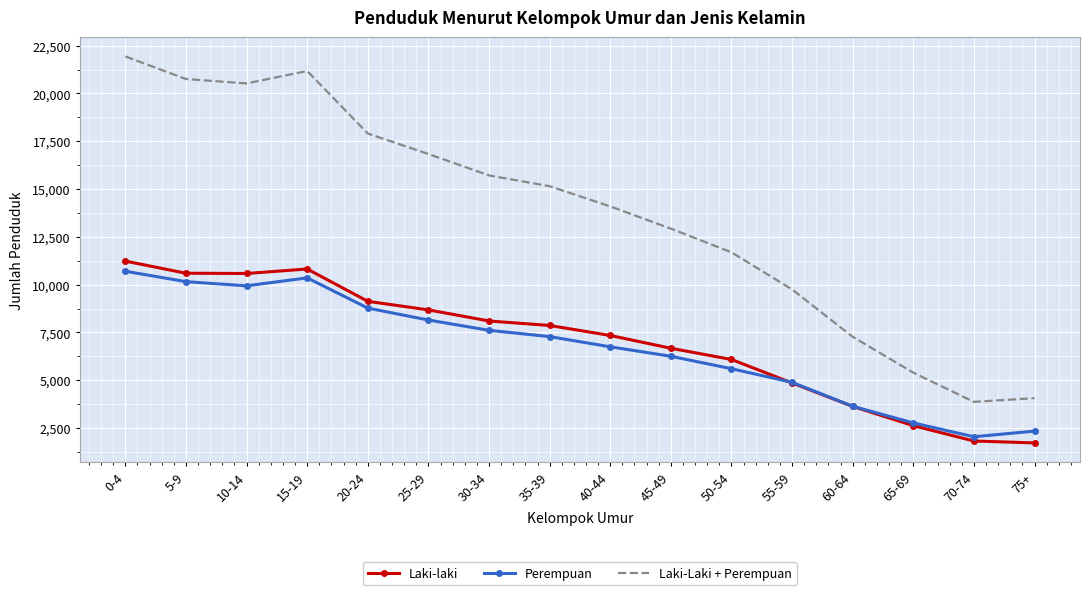

Is the value of Laki-Laki + Perempuan at 65-69 greater than the value of Perempuan at 30-34?

No